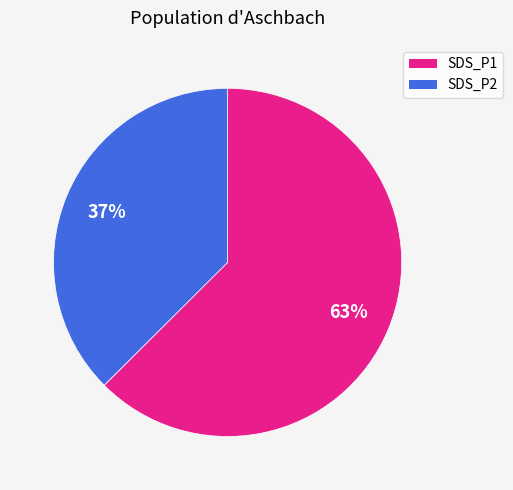

To the nearest percent, what is the average slice percentage?

50%